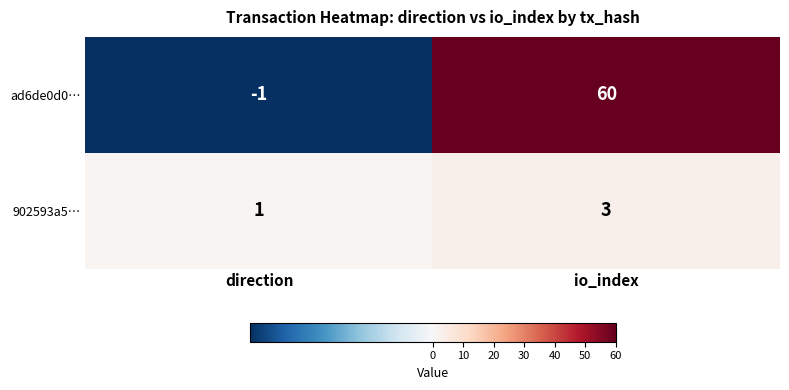

Which series has the largest range (max minus min)?

ad6de0d0…